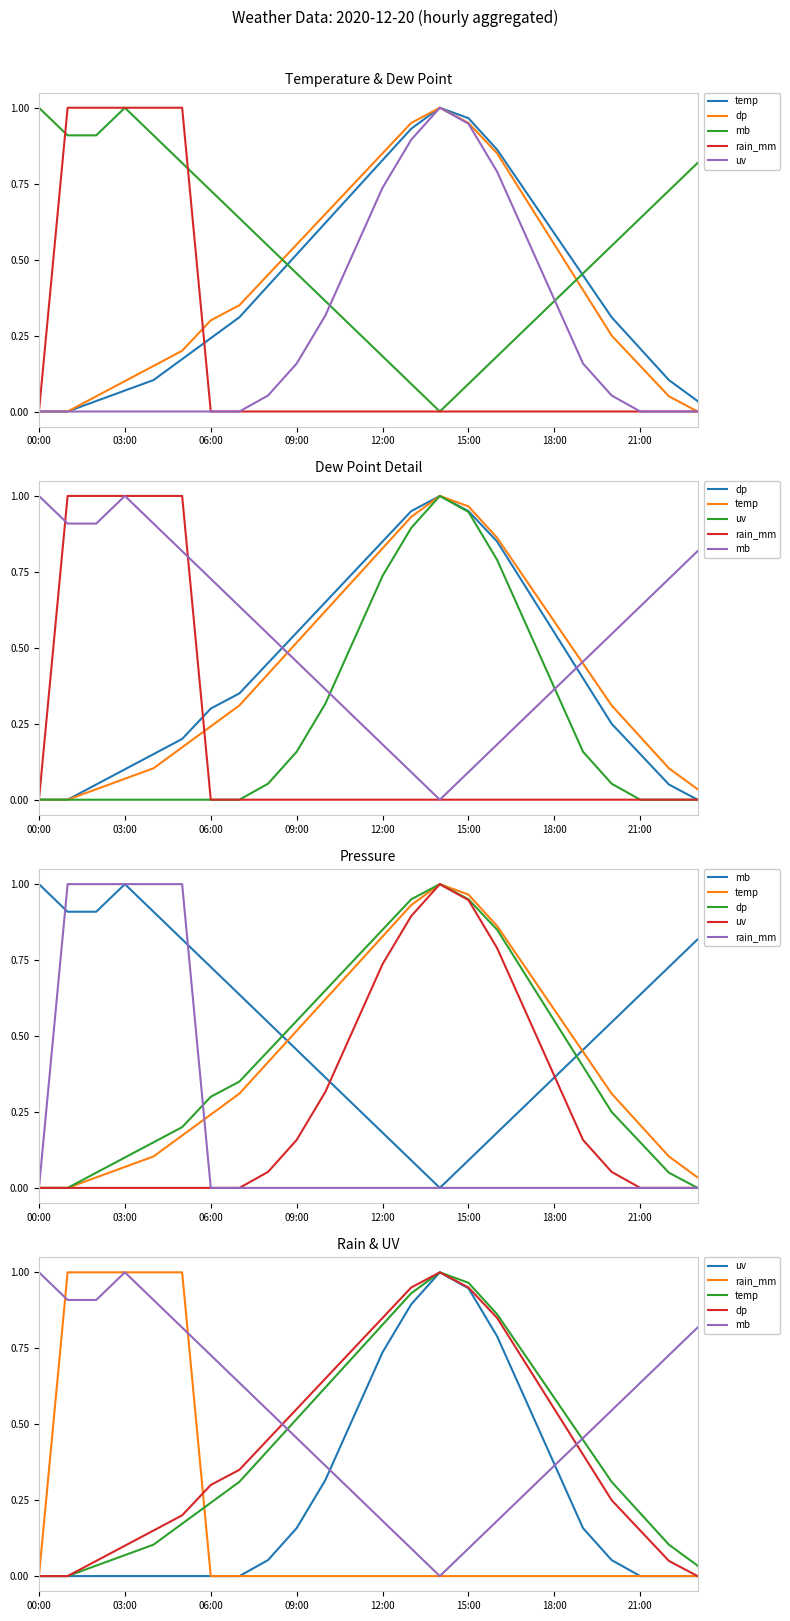

How many interior local peaks does the temp series have?

1